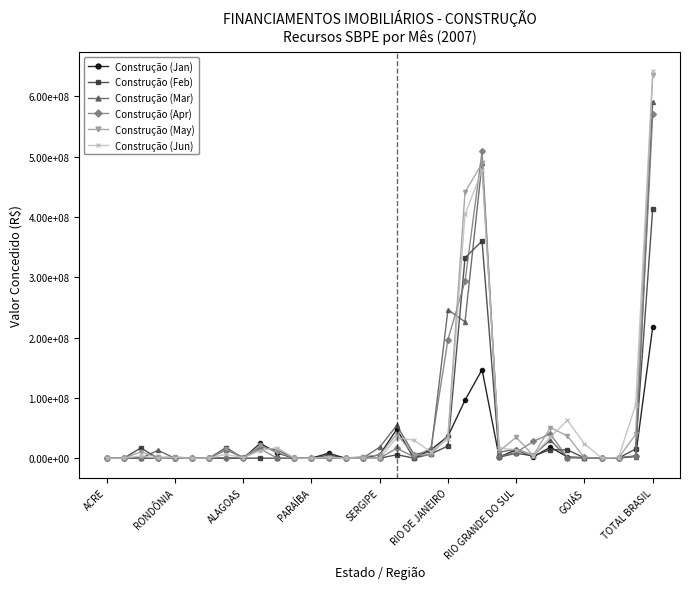

What are all the series names shown in the legend?

Construção (Jan), Construção (Feb), Construção (Mar), Construção (Apr), Construção (May), Construção (Jun)